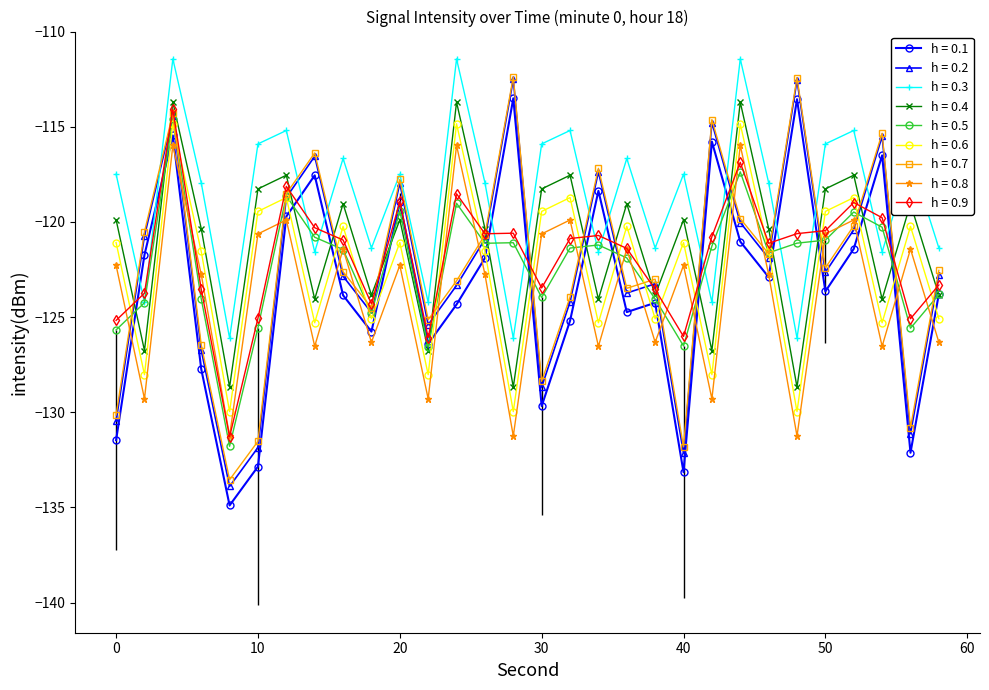

True or false: h = 0.8 and h = 0.3 cross at least once.

False